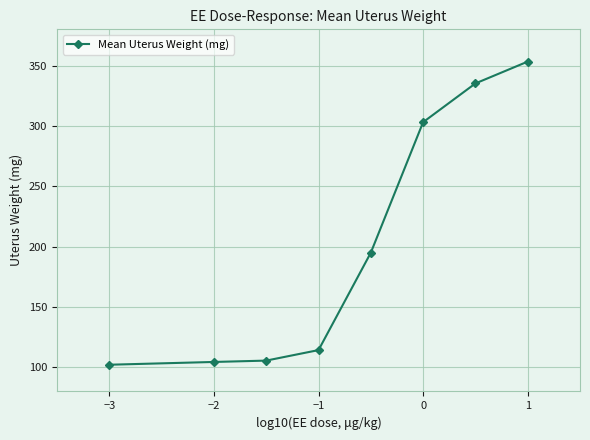

True or false: the data has more than 2 interior local peaks.

False